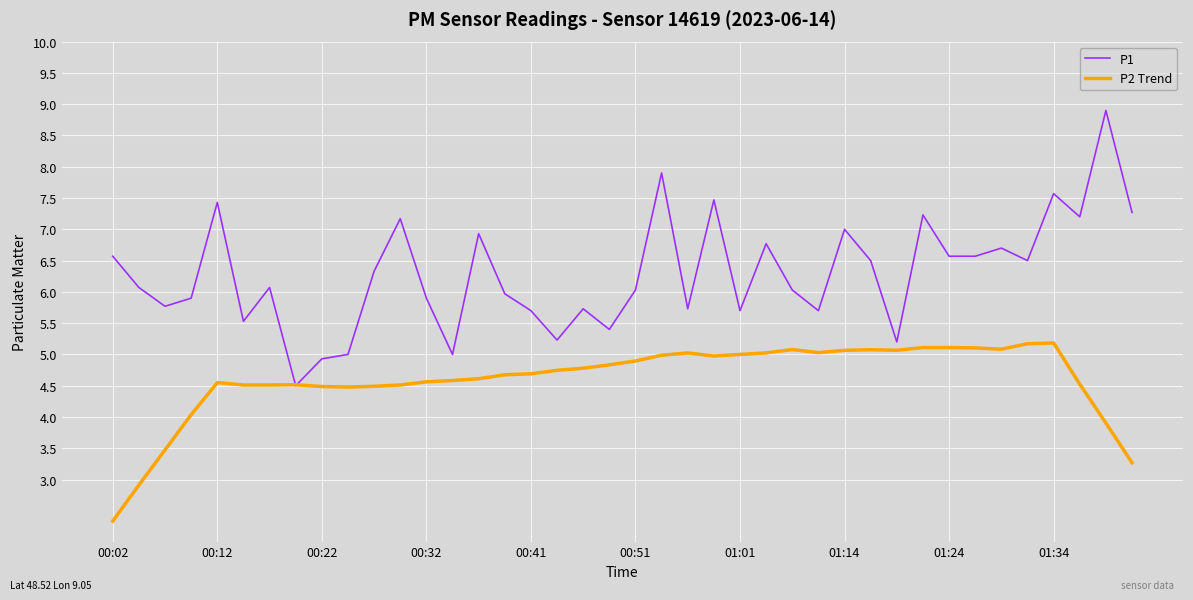

What is the difference between the second highest and minimum values in the P1 series?

3.4